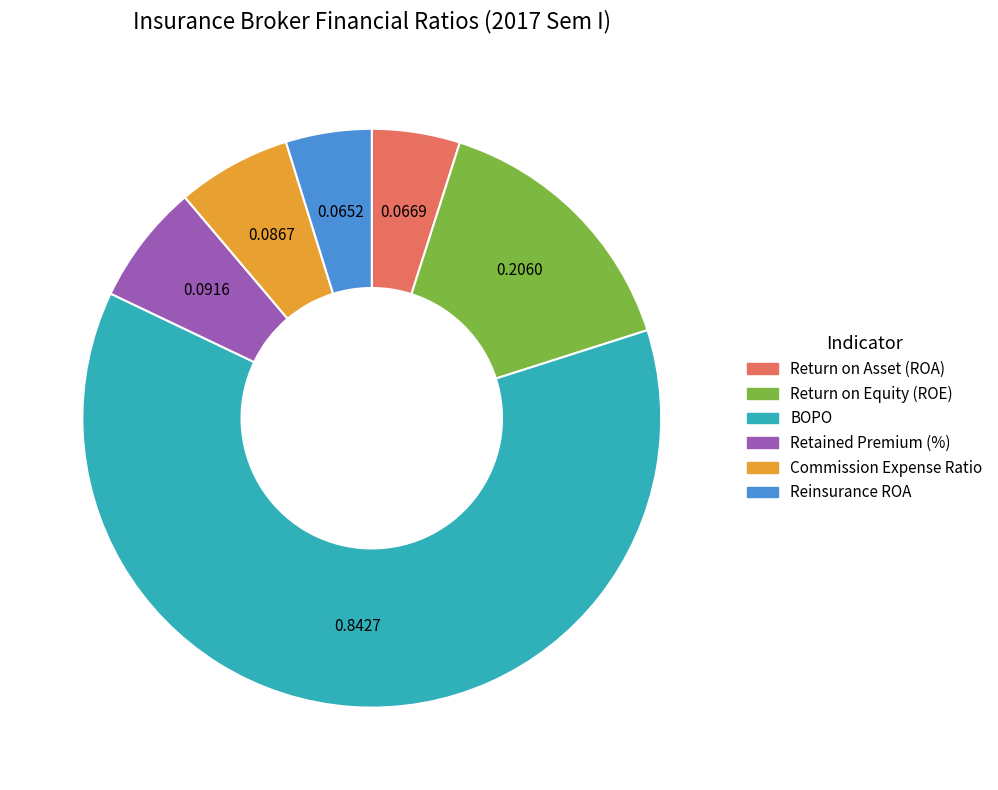

True or false: Commission Expense Ratio accounts for 19% of the total.

False